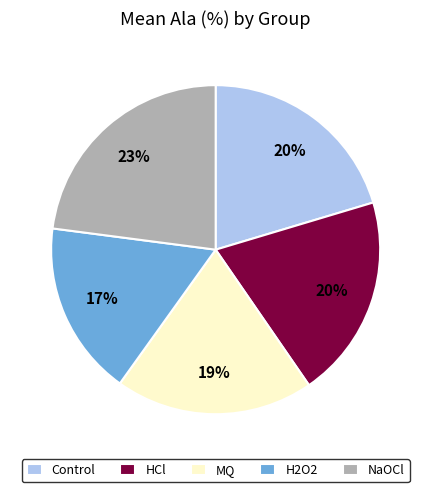

To the nearest percent, what is the difference between the Control and H2O2 slice percentages?

3%